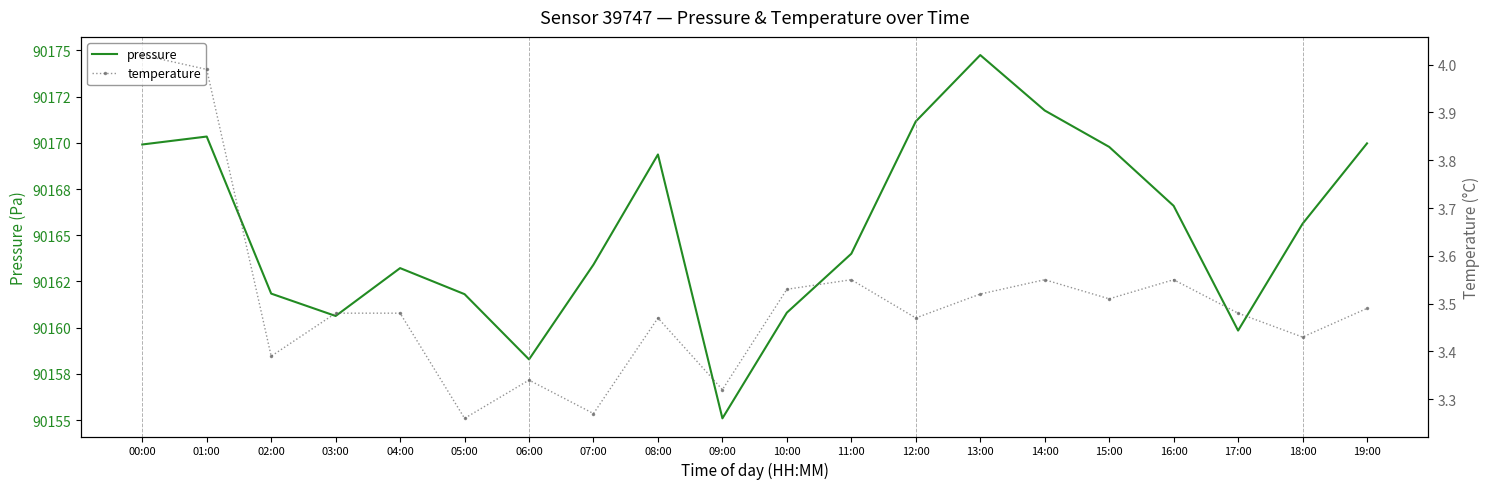

What is the minimum value shown in the chart?

3.3